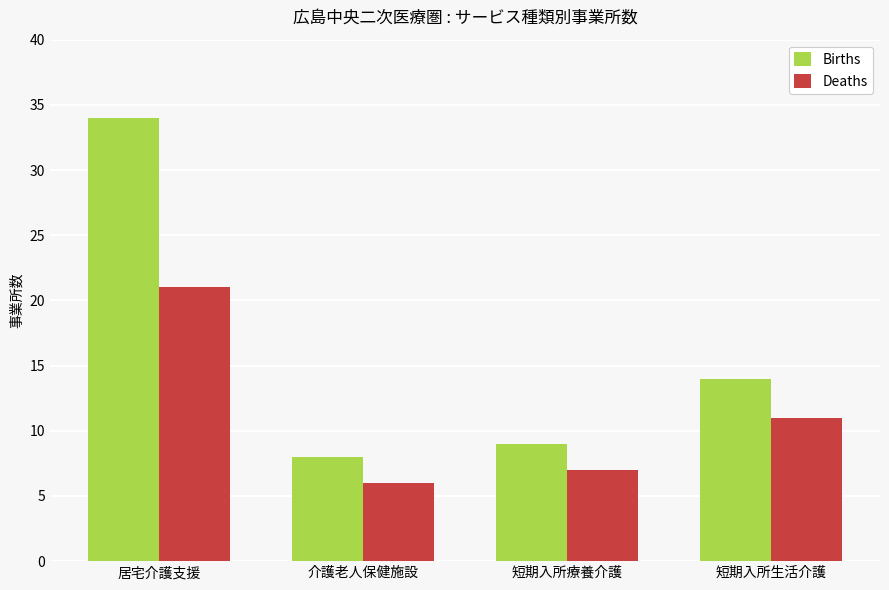

Does the chart contain any negative values?

No